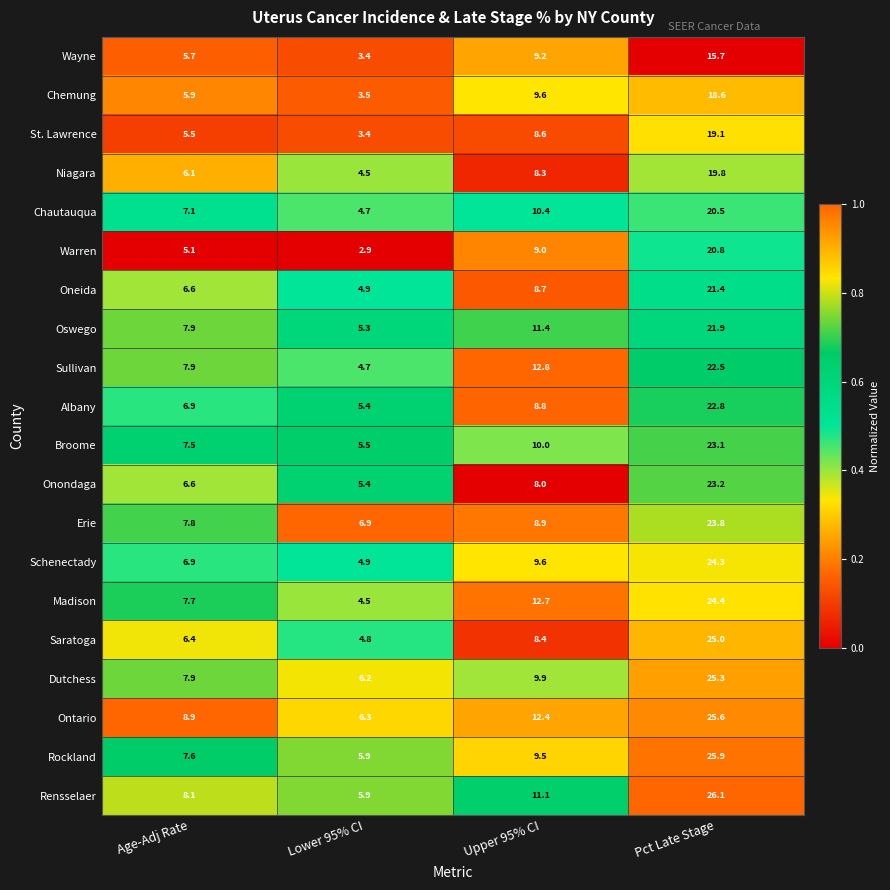

Which label corresponds to the largest value in the chart?

Pct Late Stage